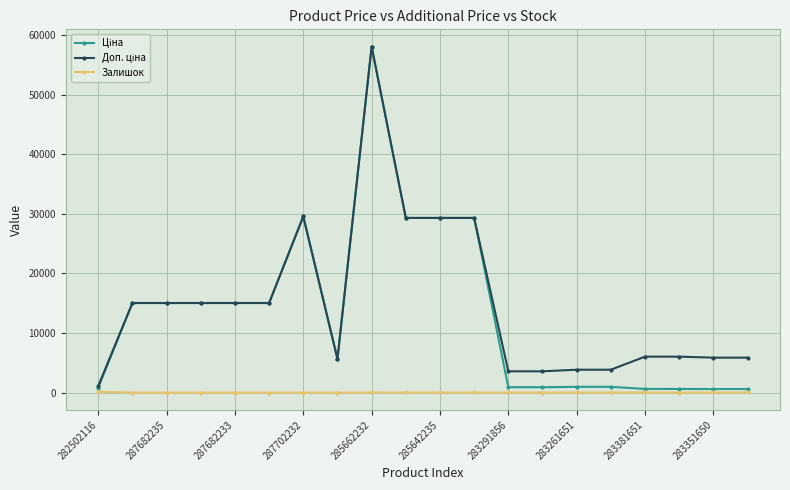

How many distinct data groups are displayed?

3